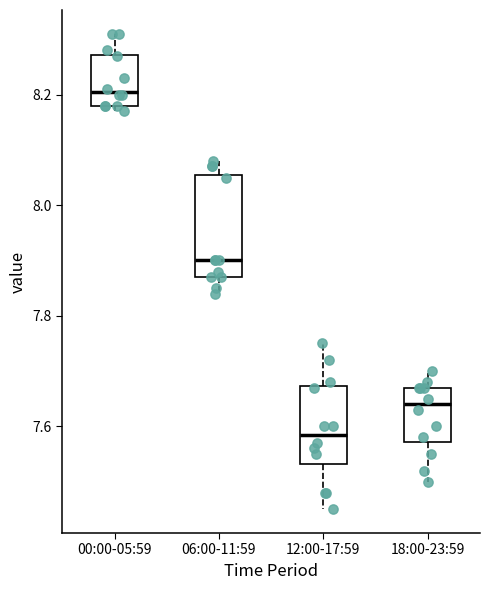

Reading left to right, read every box against the y-axis: the position of its median line, the range the box covers, and the ends of its whiskers. The values are not printed on the chart, so give them approximately, as read against the axis.

00:00-05:59: median 8.20, box 8.18 to 8.28, whiskers 8.18 (just below the box's lower edge) to 8.32
06:00-11:59: median 7.90, box 7.88 to 8.06, whiskers 7.84 to 8.08
12:00-17:59: median 7.58, box 7.54 to 7.68, whiskers 7.46 to 7.76
18:00-23:59: median 7.64, box 7.58 to 7.68, whiskers 7.50 to 7.70